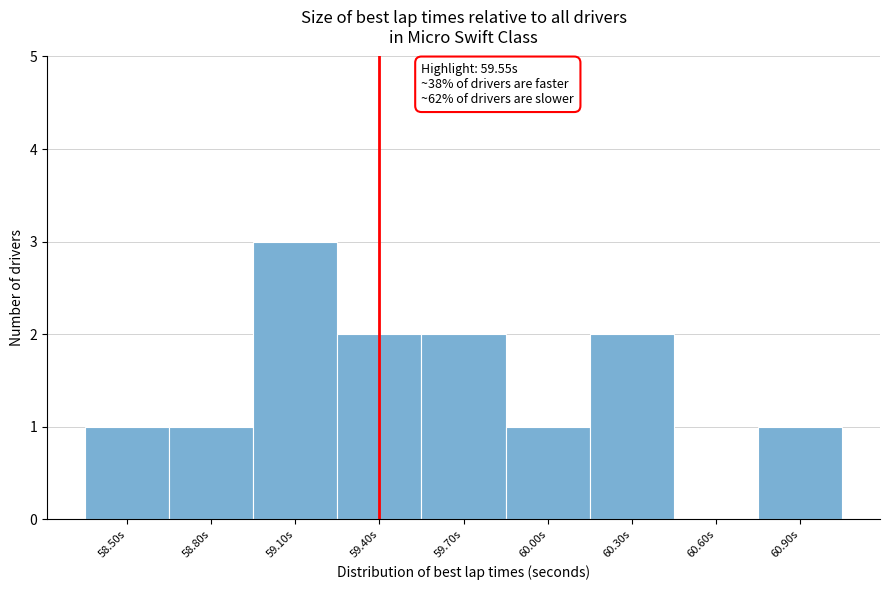

Reading right to left, transcribe all the data shown in this chart.

60.90s=1	60.60s=0	60.30s=2	60.00s=1	59.70s=2	59.40s=2	59.10s=3	58.80s=1	58.50s=1